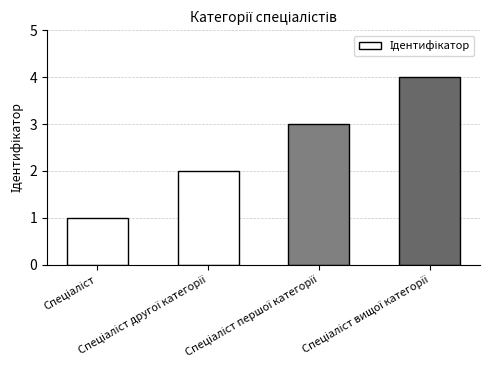

What is the sum of all values?

10